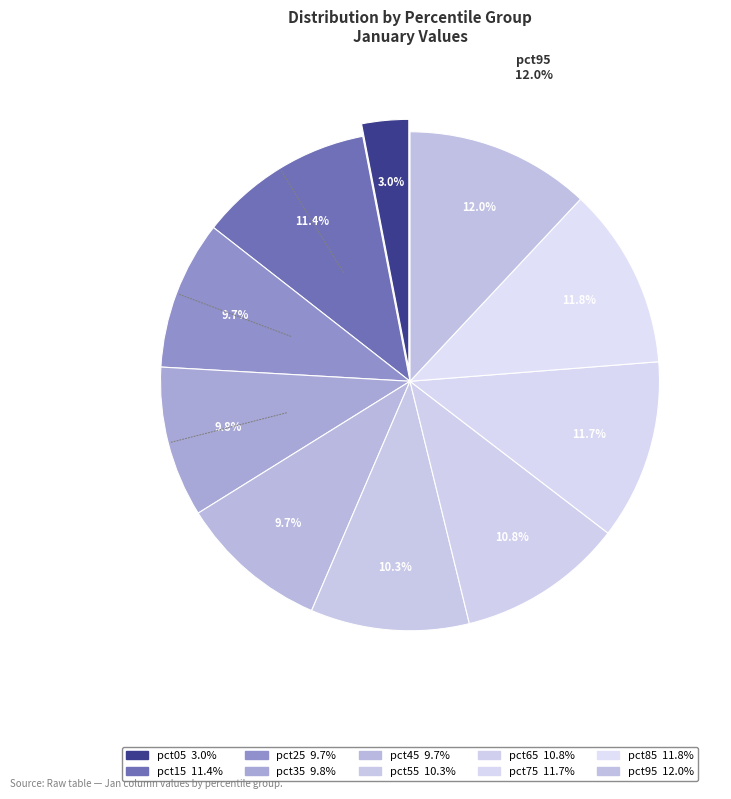

Count the number of slices in the pie.

10